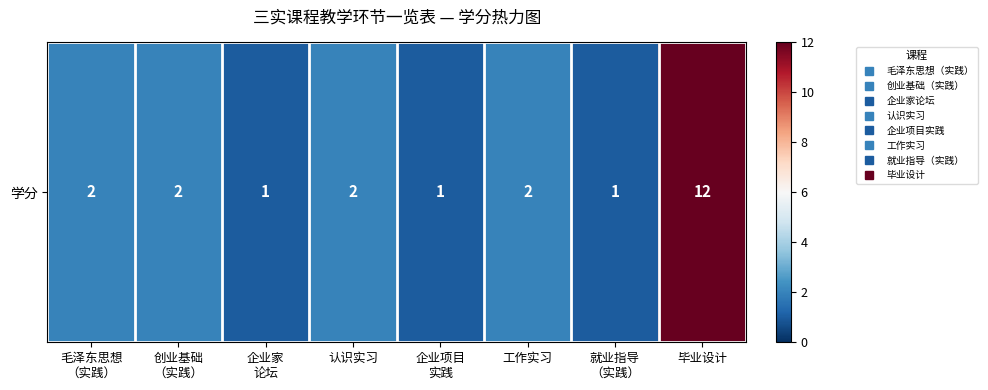

The value at 企业家
论坛 is 1. True or false?

True